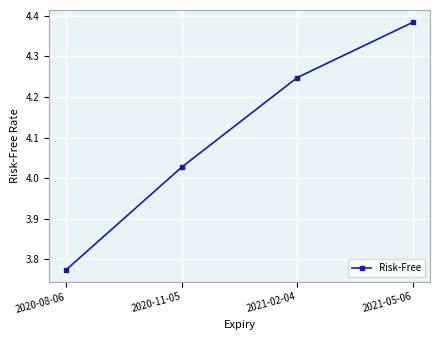

True or false: the data has more than 2 interior local peaks.

False